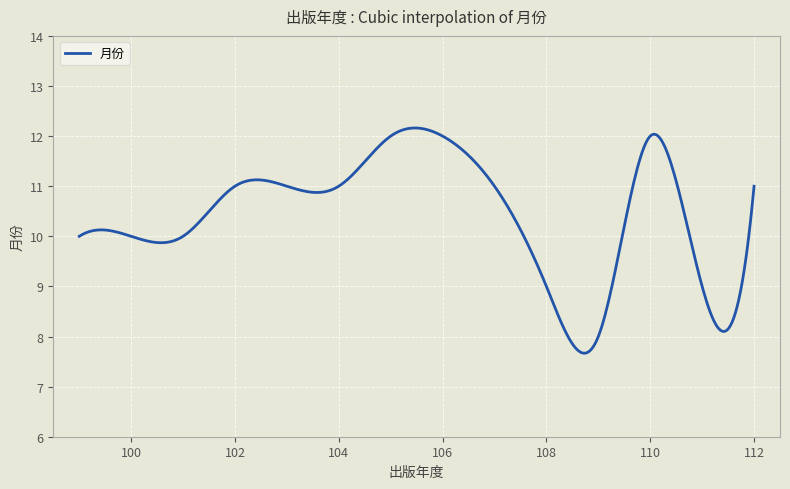

What is the greatest value displayed?

12.2